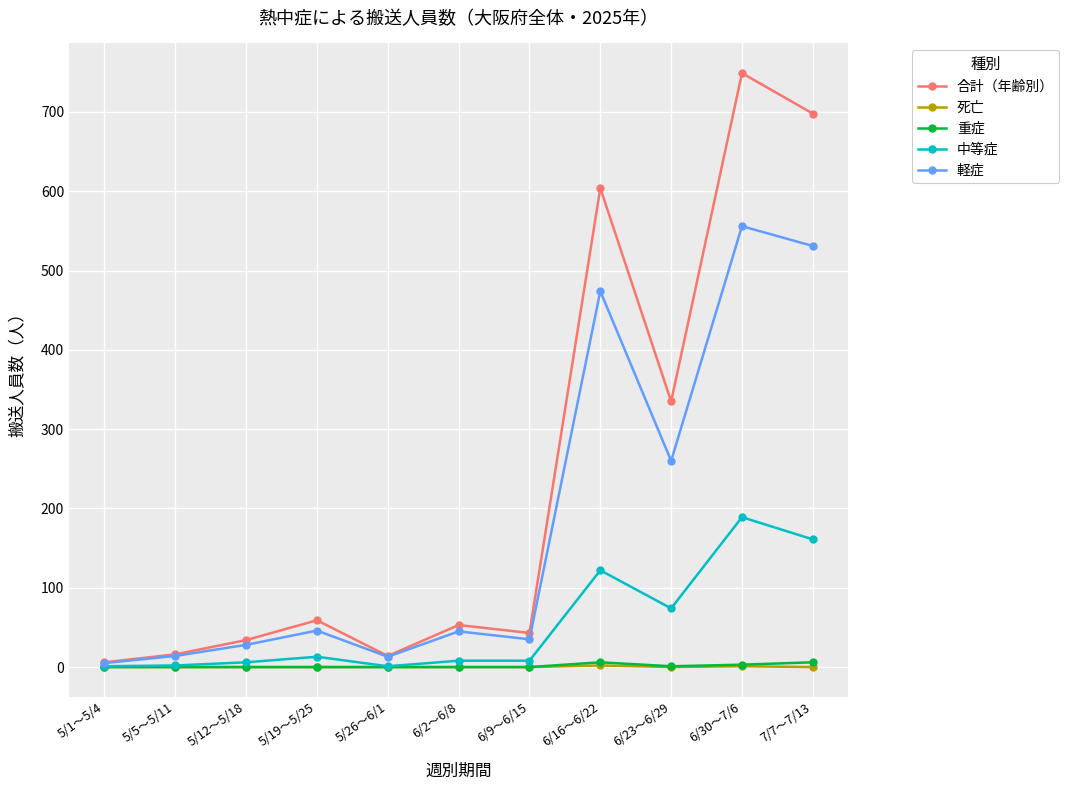

What are all the series names shown in the legend?

合計（年齢別）, 死亡, 重症, 中等症, 軽症